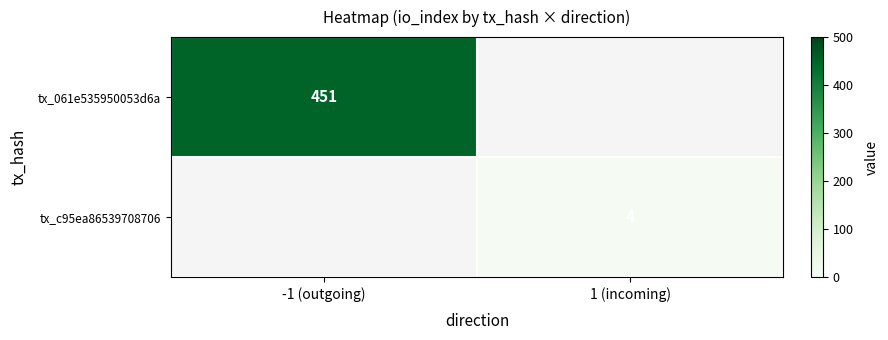

At how many categories does at least one series exceed 303?

1